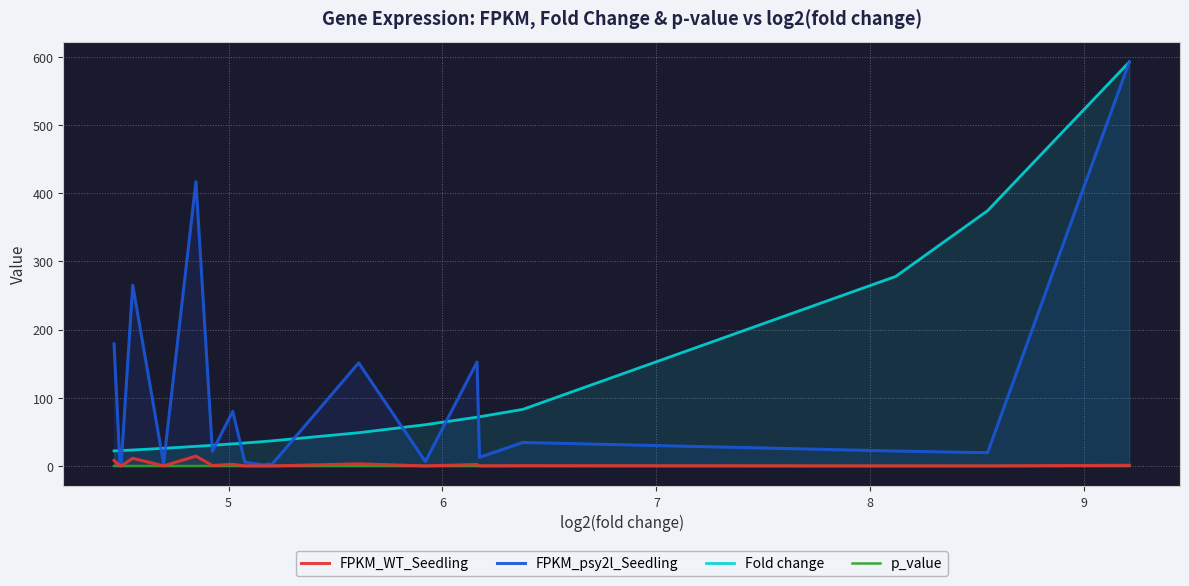

What is the value of the Fold change point at the 13th from the left?

48.8